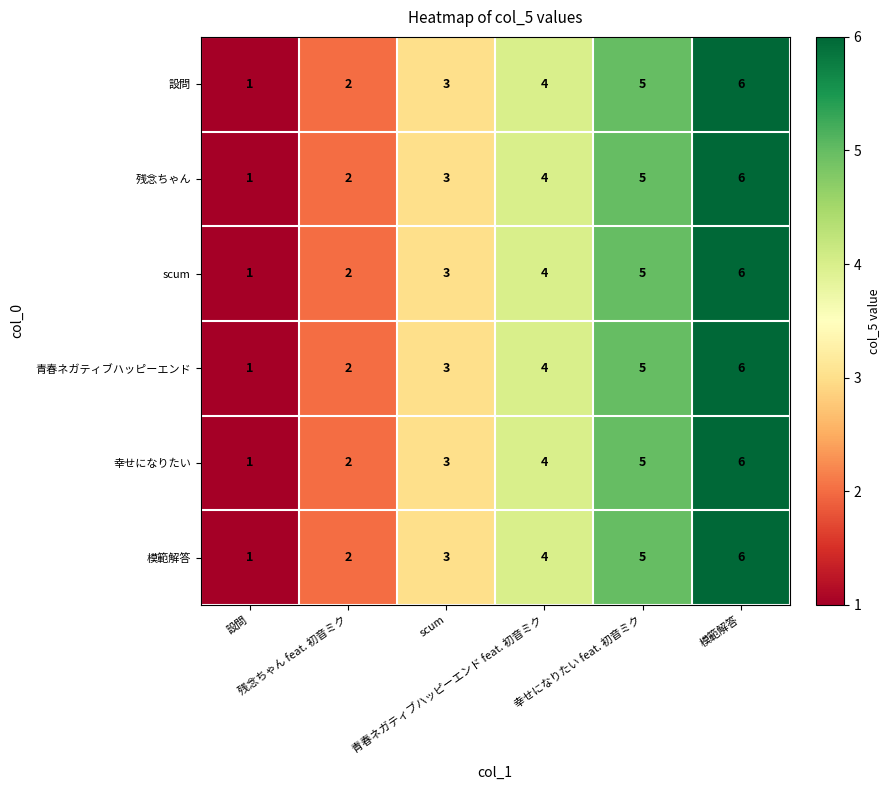

What is the maximum value shown in the chart?

6